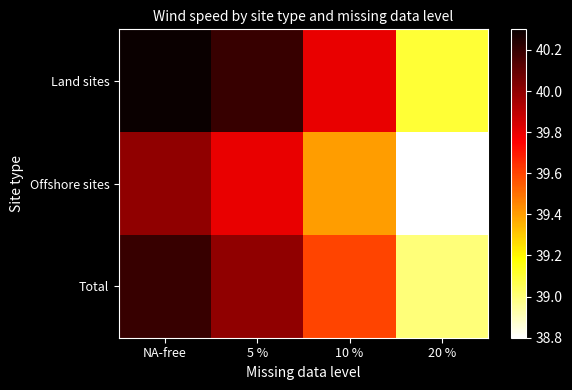

Rank the series by their maximum value, from lowest to highest.

Offshore sites, Total, Land sites